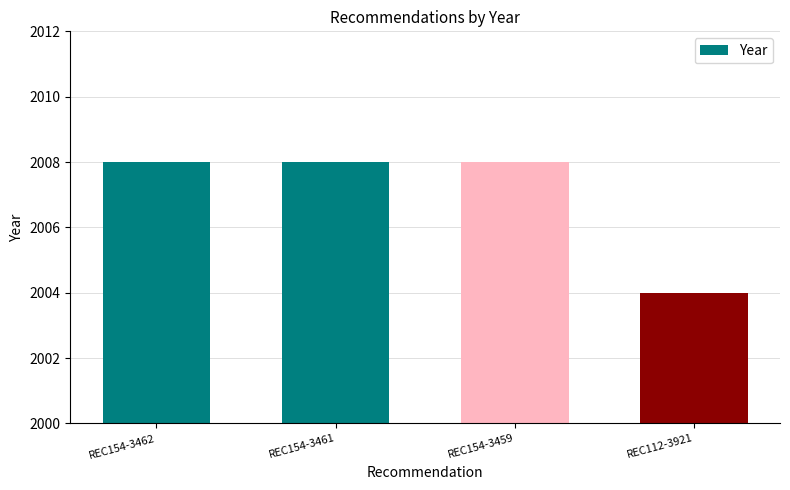

What is the approximate value at REC154-3461?

2008